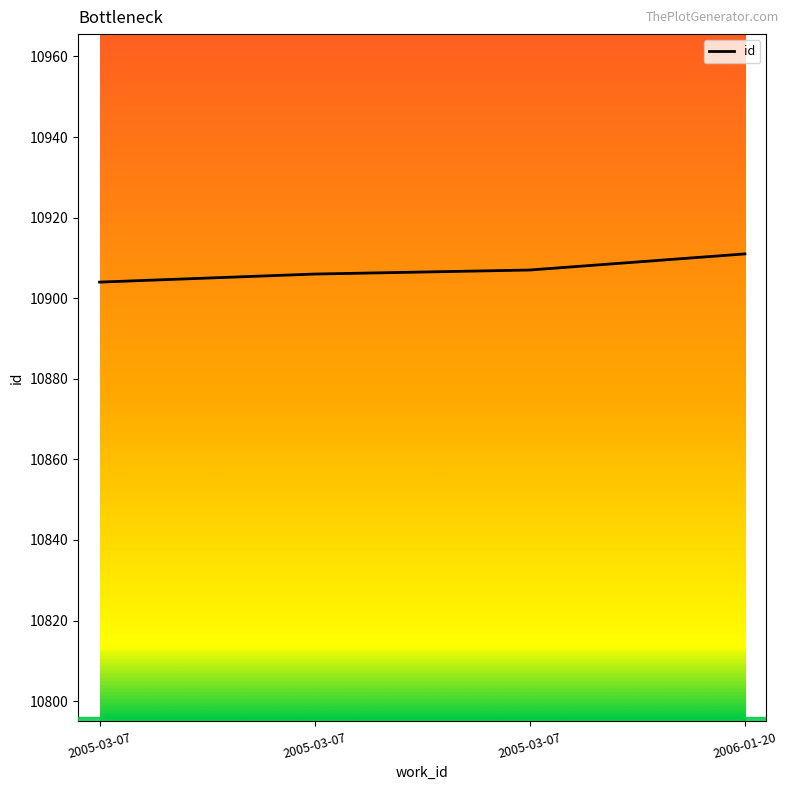

What value does the data have at 2006-01-20?

10911